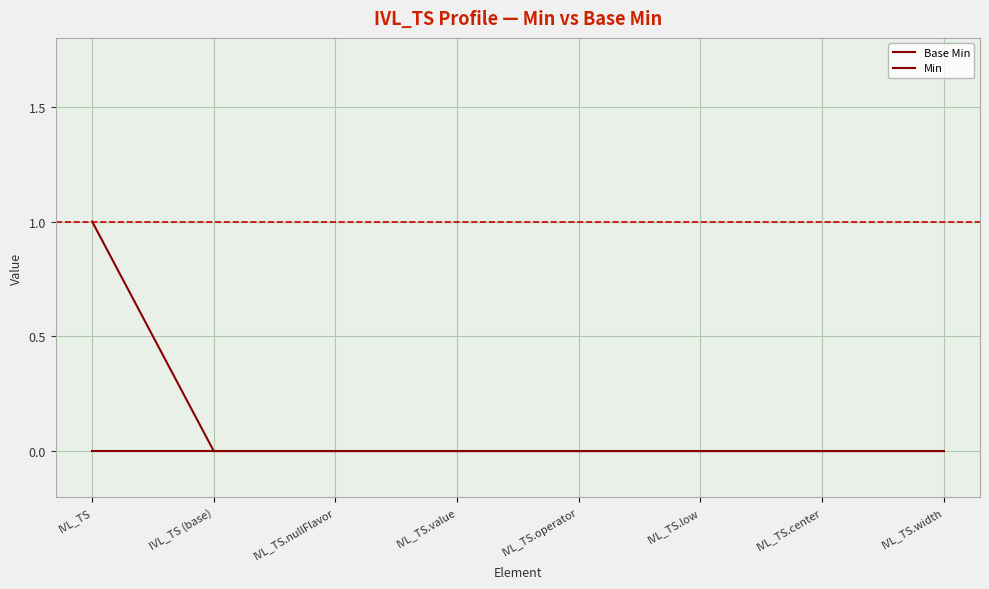

How many lines are shown in the chart?

2